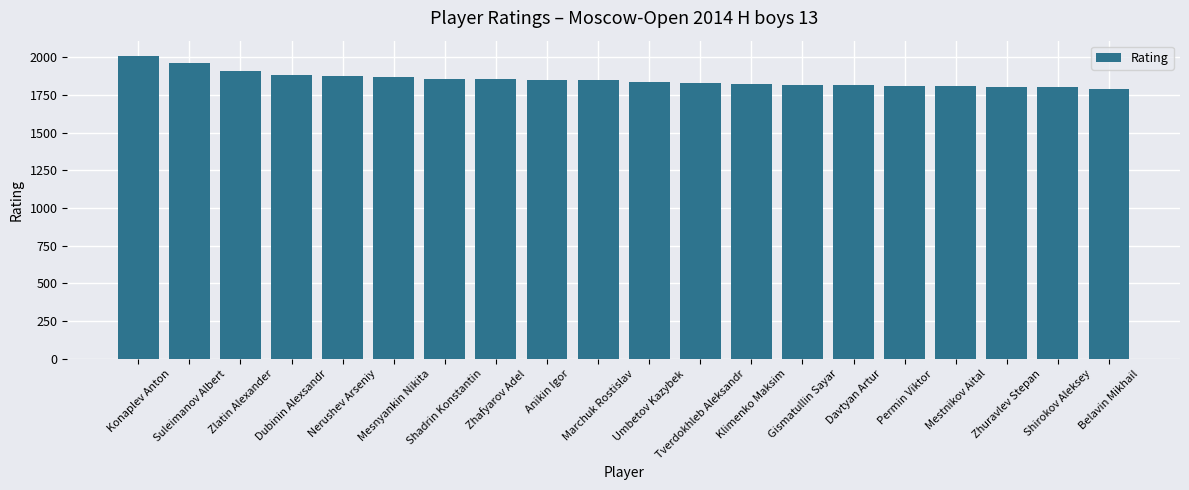

What is the value of the 18th bar from the left?

1801